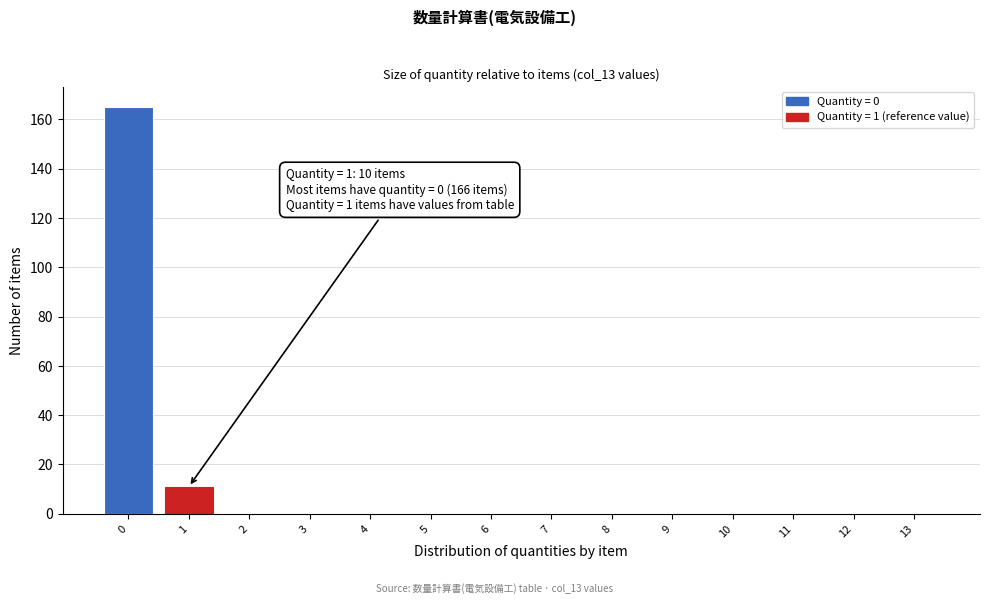

Reading right to left, list all the values displayed in this chart.

13=0	12=0	11=0	10=0	9=0	8=0	7=0	6=0	5=0	4=0	3=0	2=0	1=11	0=165